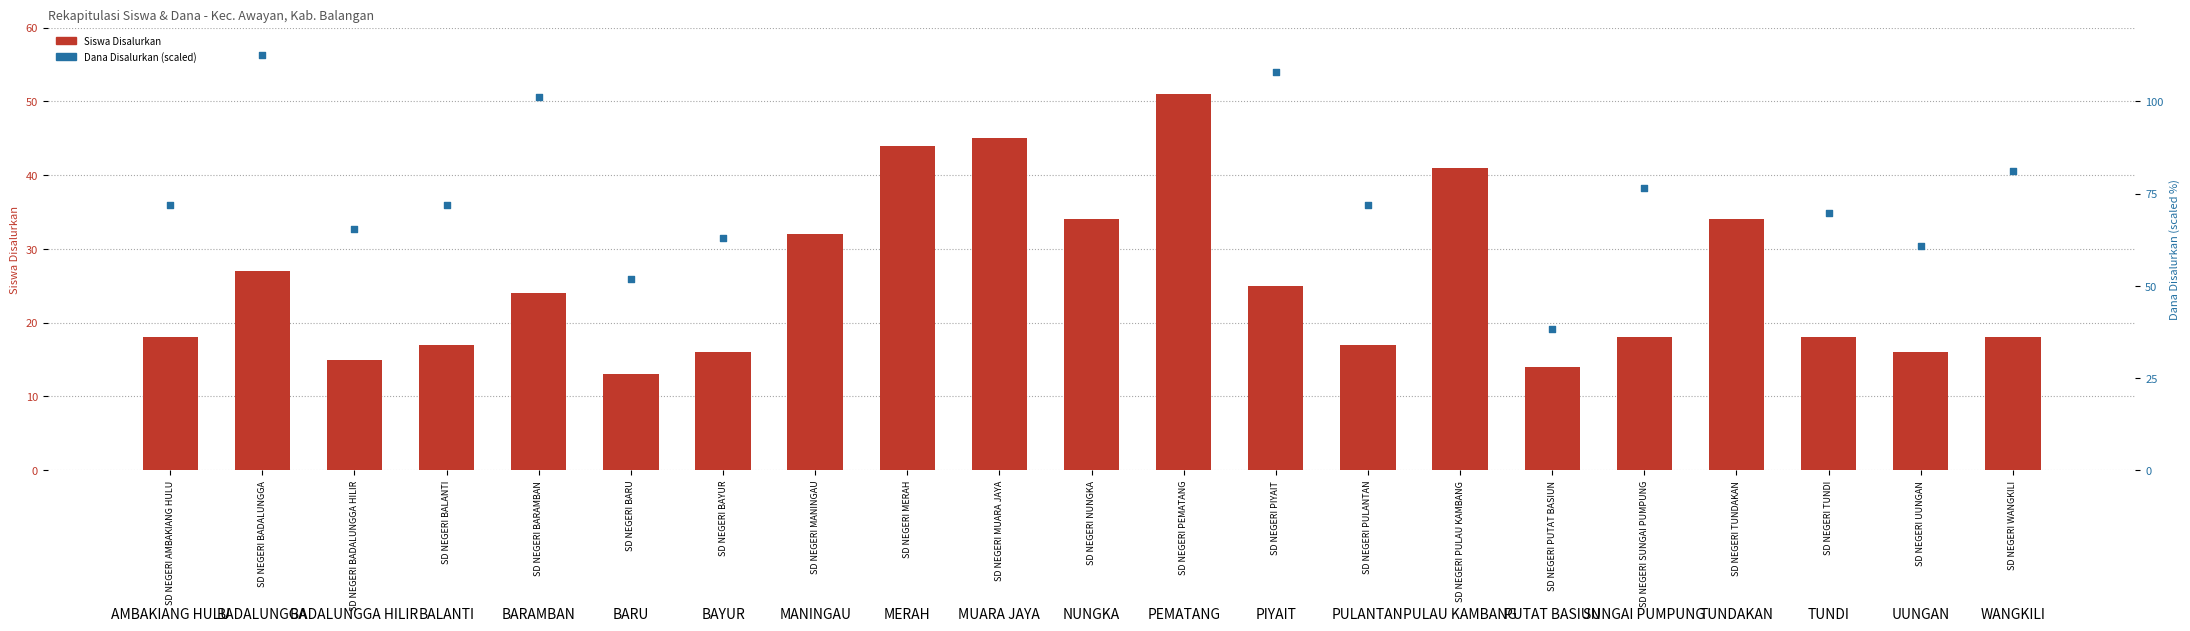

What are all the series names shown in the legend?

Siswa Disalurkan, Dana Disalurkan (scaled)